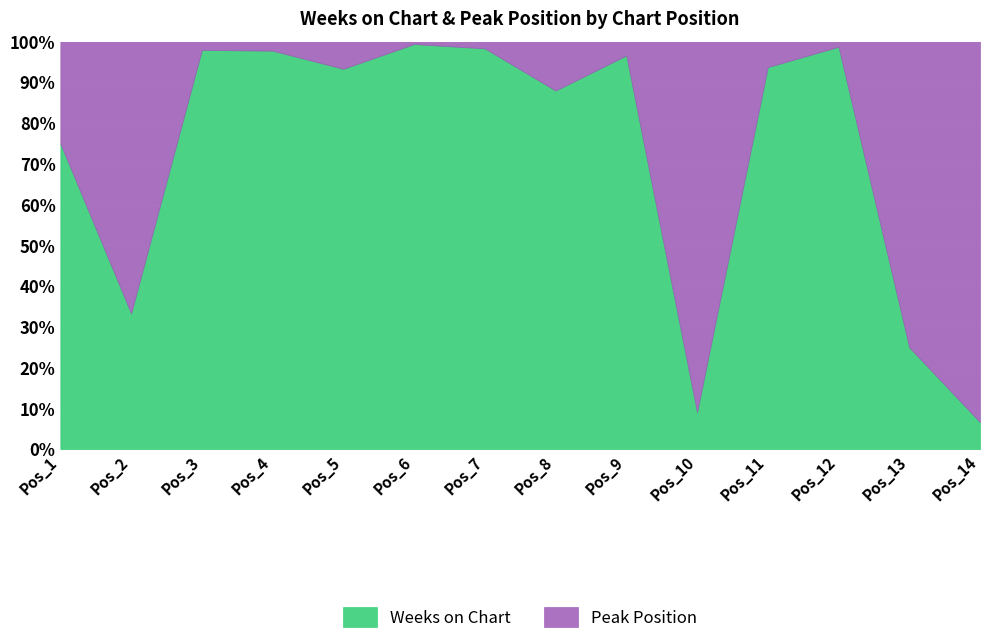

How many data points does each series have?

14